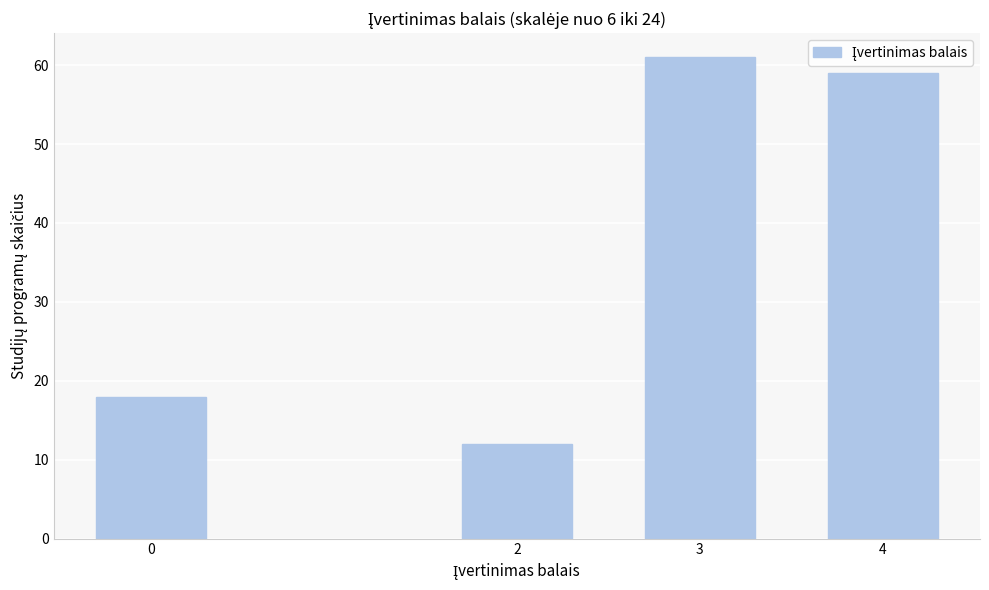

Reading left to right, extract all data points from this chart.

0=18	2=12	3=61	4=59